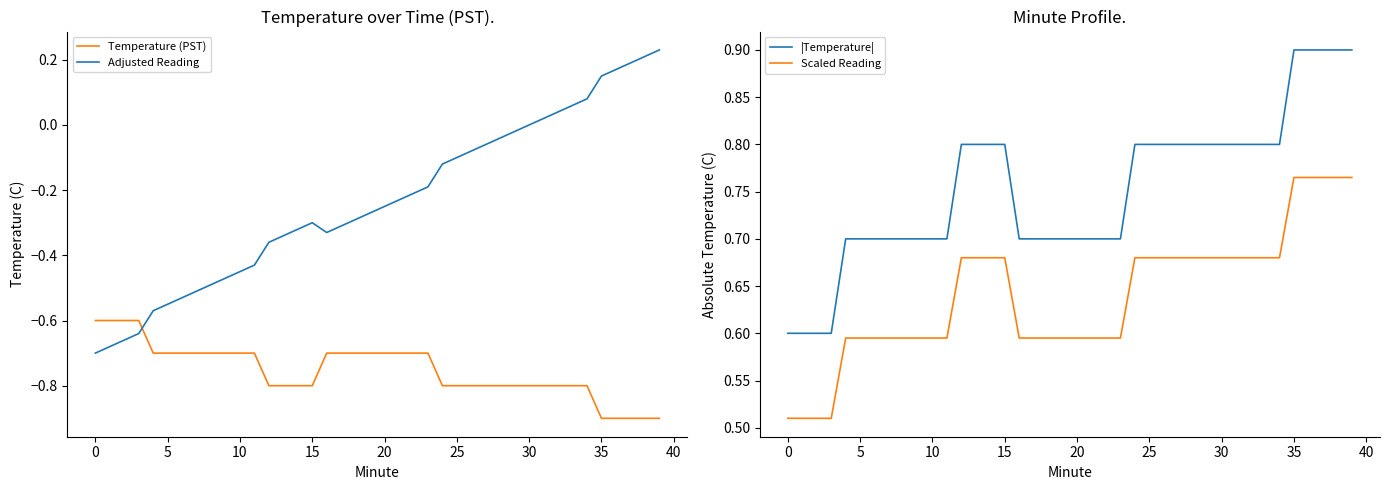

Which label corresponds to the smallest value in the chart?

35